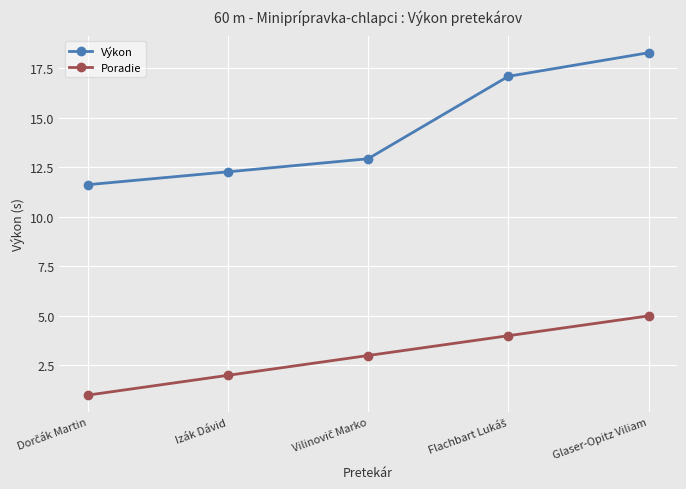

At which label does Výkon reach its peak?

Glaser-Opitz Viliam